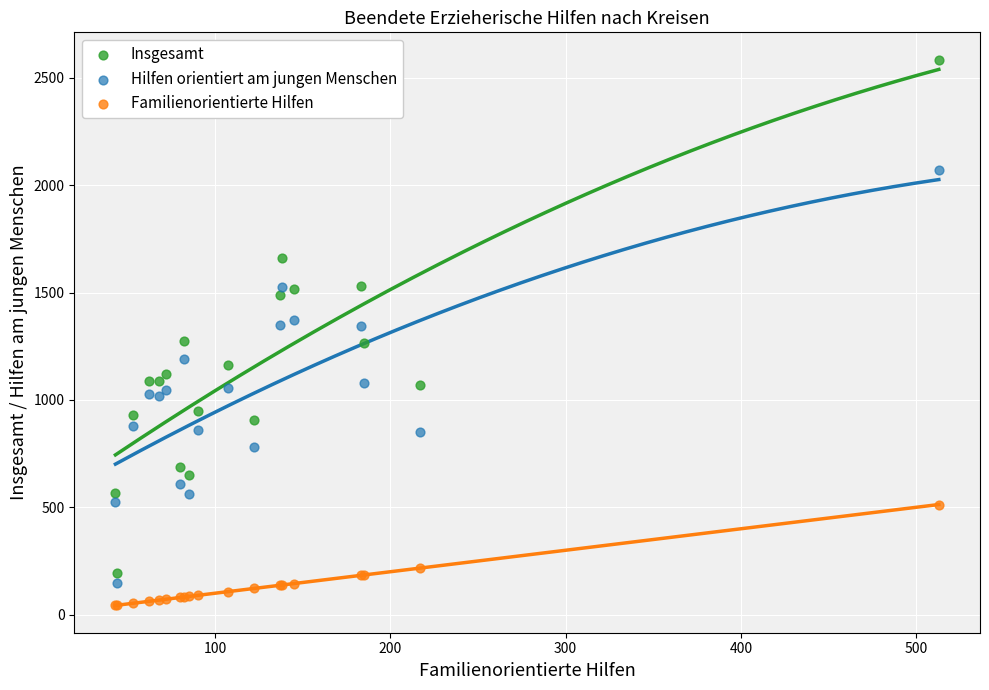

Which series has the largest Y range (max minus min)?

Insgesamt